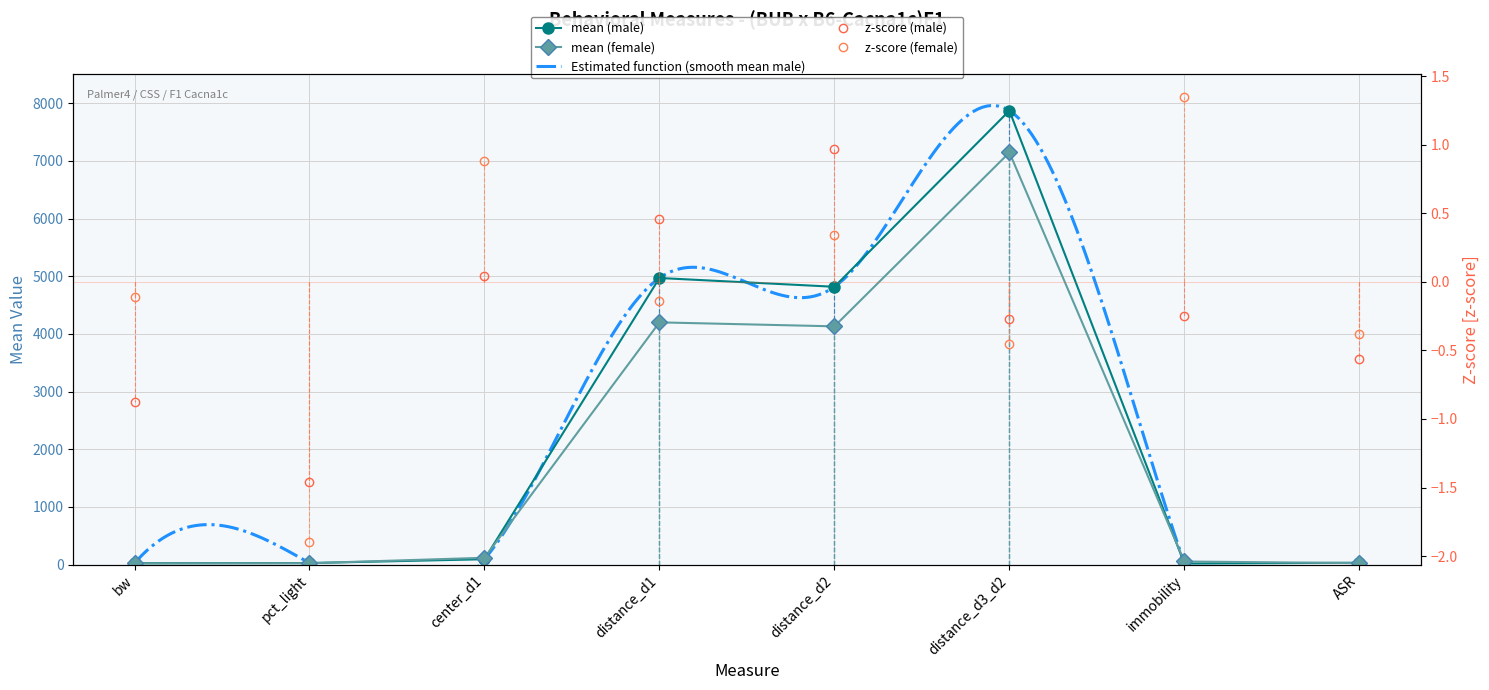

Where do zscore_m and zscore_f first cross each other?

bw and pct_light